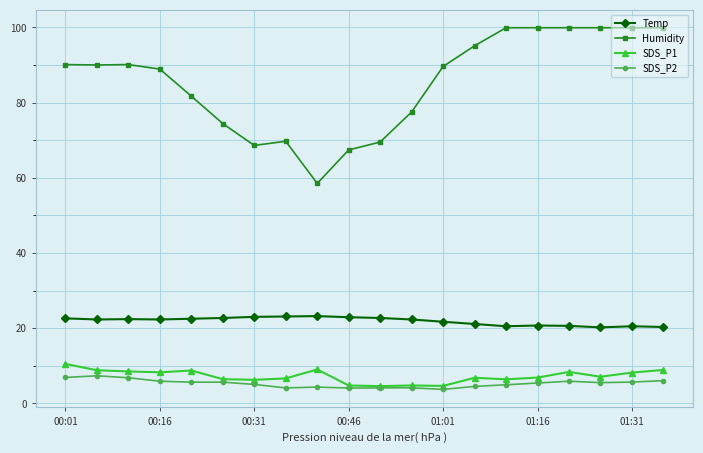

True or false: SDS_P2 has more than 1 interior local peaks.

True